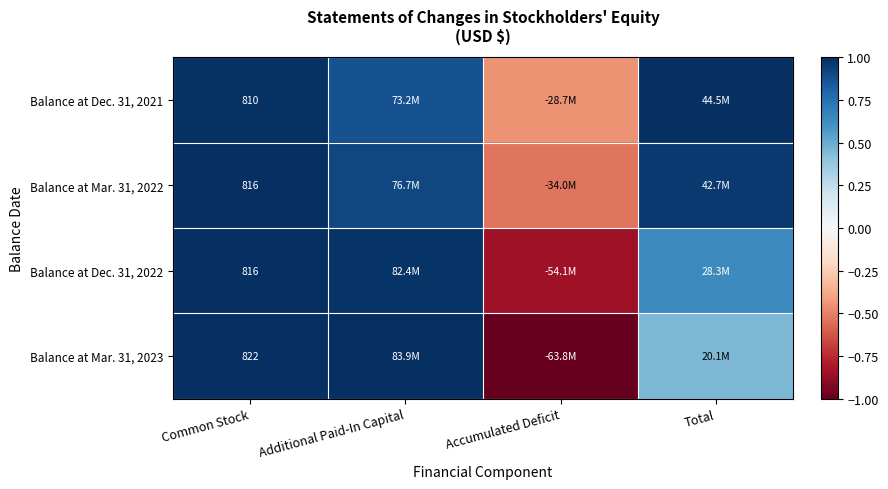

How many values in the Balance at Dec. 31, 2021 series are below 0?

1